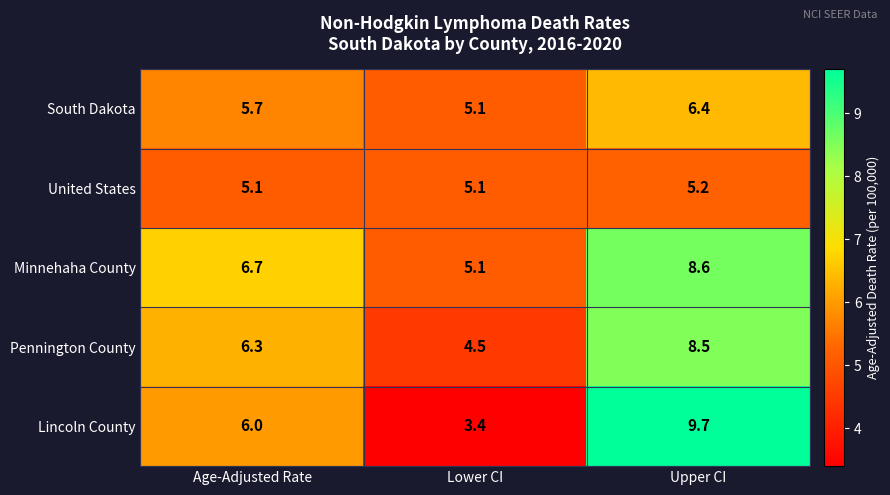

Is it true that Minnehaha County equals 6.7 at Age-Adjusted Rate?

True